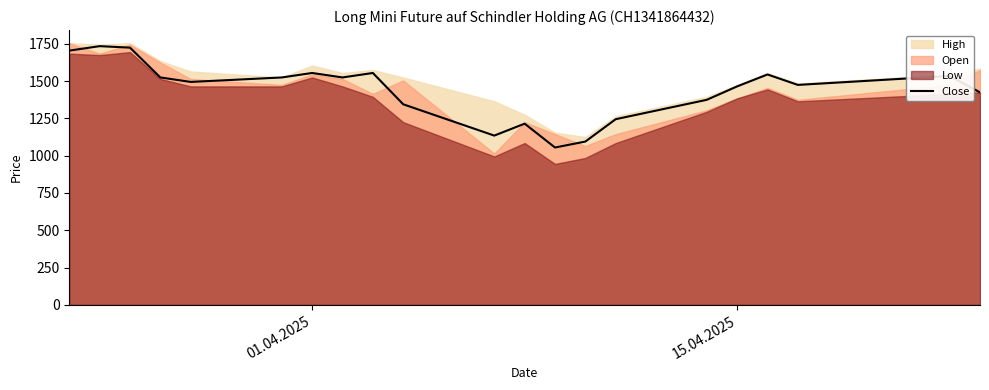

What is the minimum value for Close?

1055